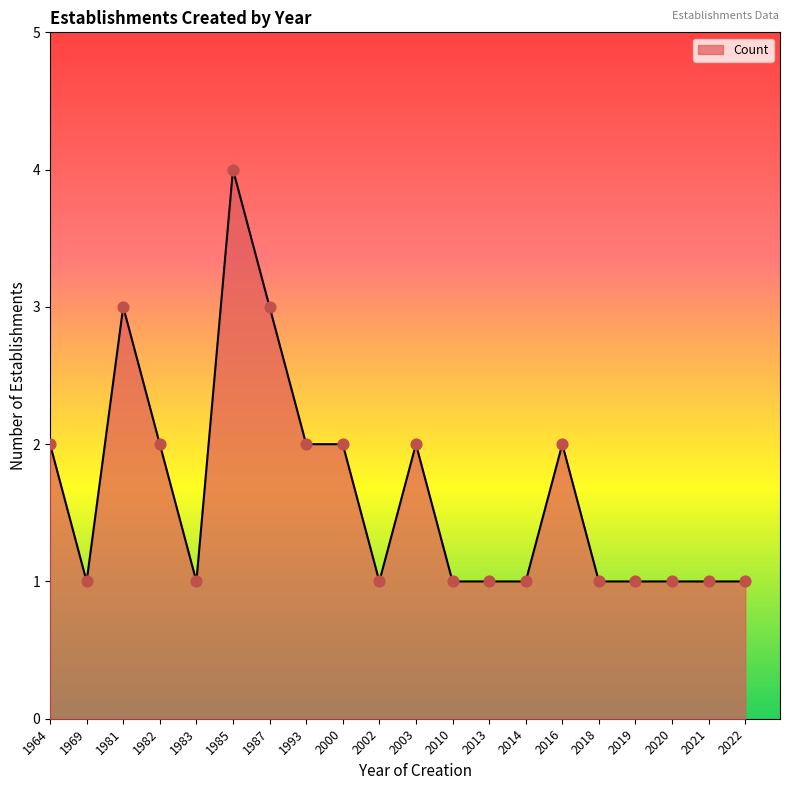

What is the ratio of the value at 2000 to the value at 2021?

2.0